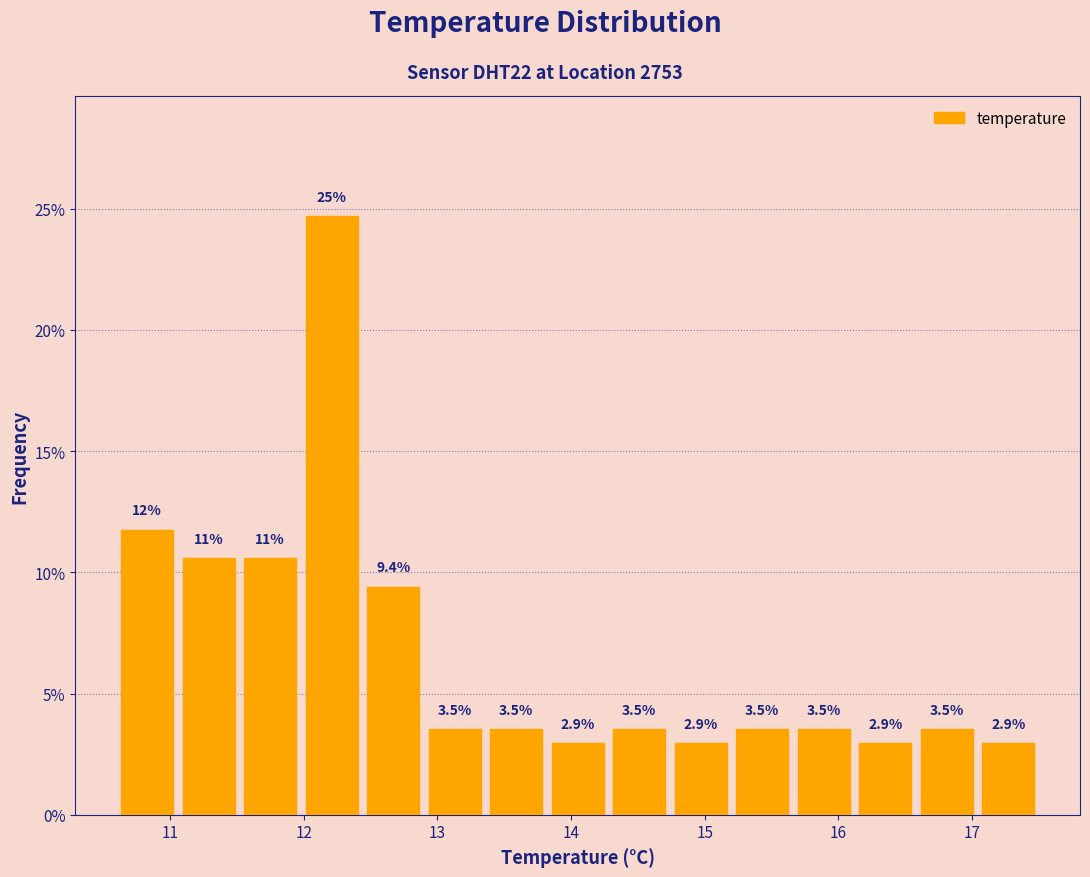

Over which range of the x-axis is the bar tallest?

11.98 to 12.44